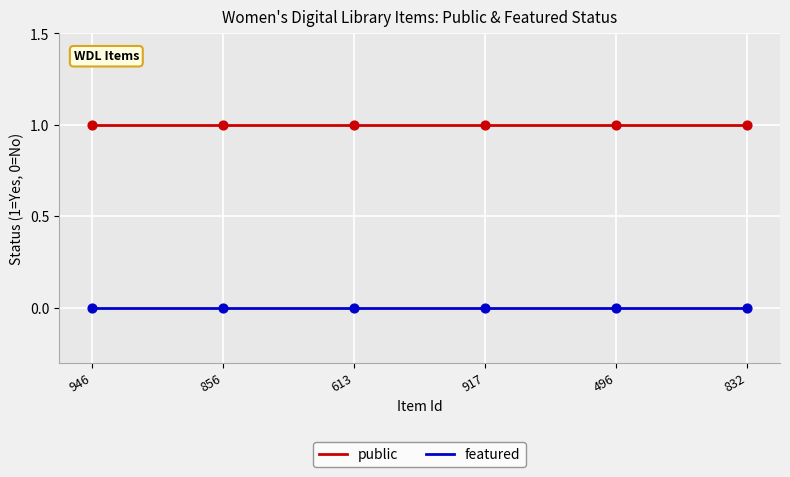

What are all the series names shown in the legend?

public, featured